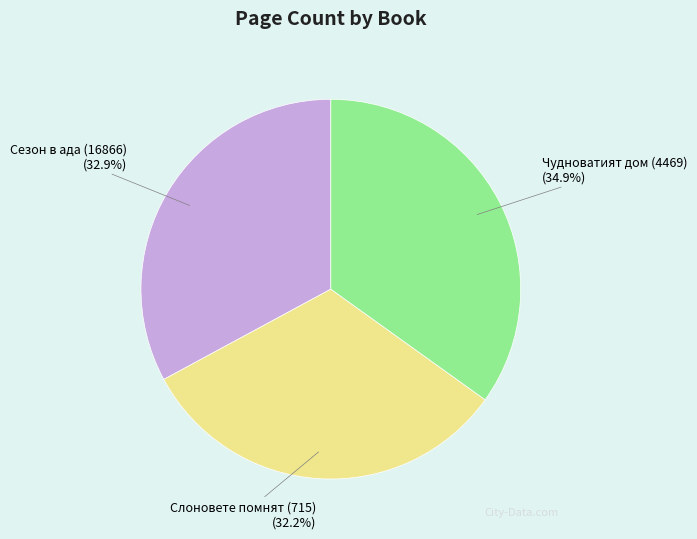

To the nearest percent, what percentage of the pie is Чудноватият дом (4469)?

35%